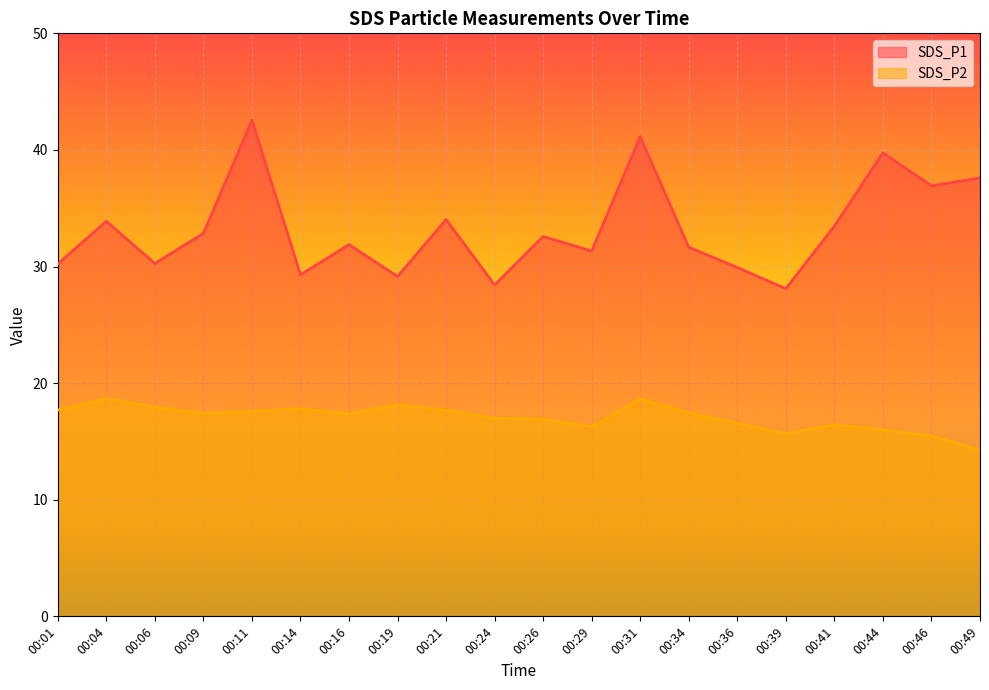

What is the highest value of the SDS_P1 series?

42.5